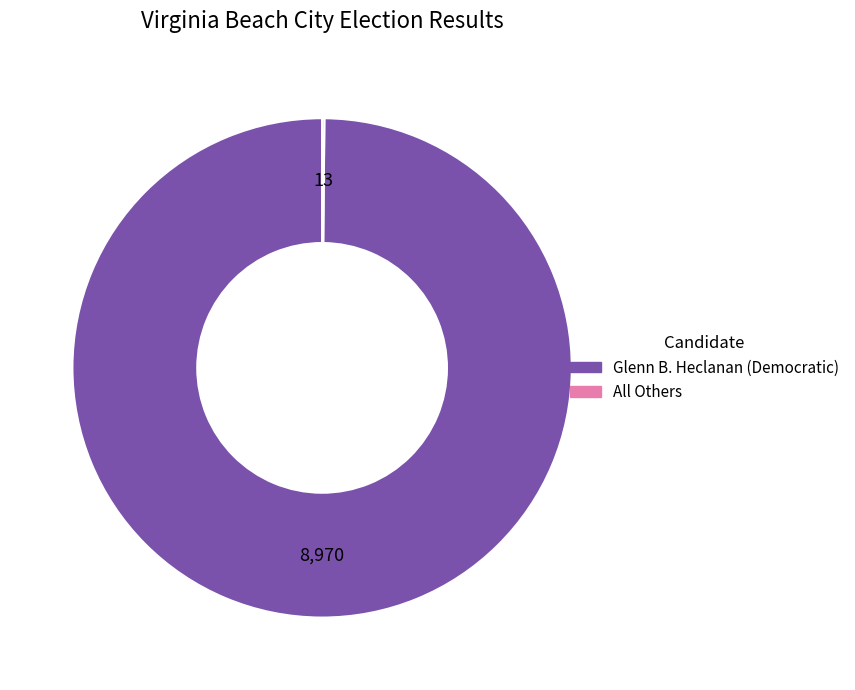

Is it true that Glenn B. Heclanan (Democratic) is 100% of the pie?

True